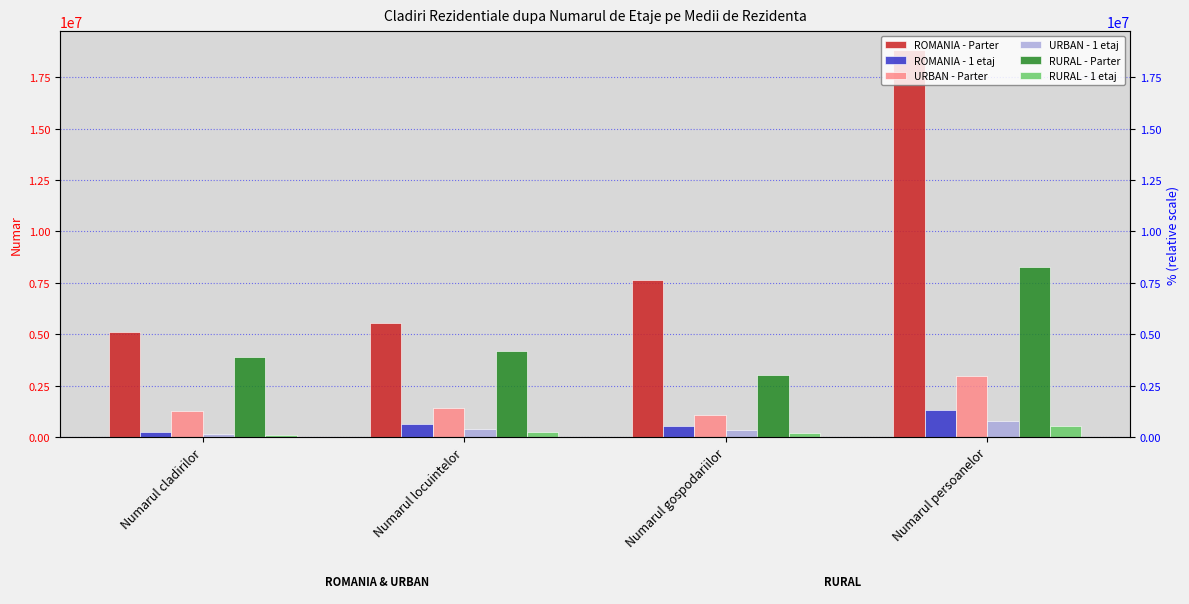

What is the average value of the RURAL - 1 etaj series?

273804